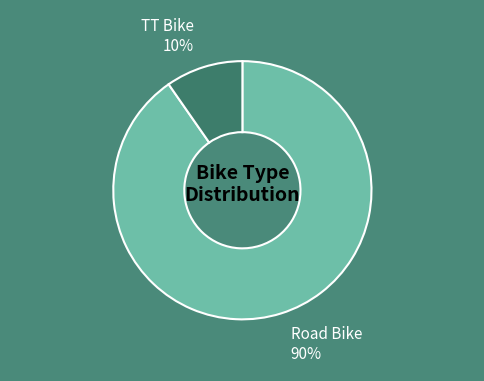

Rank the categories by value from lowest to highest.

TT Bike, Road Bike